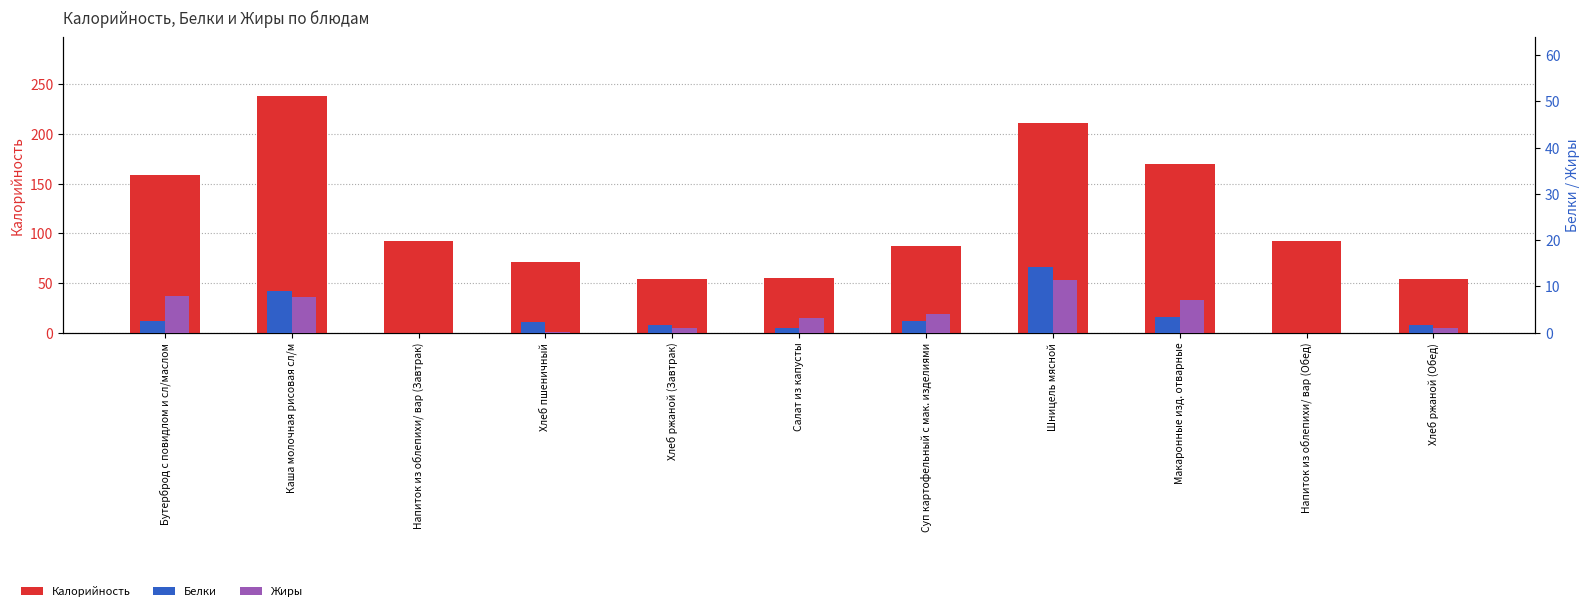

At which label does Жиры reach its minimum?

Напиток из облепихи/ вар (Завтрак)